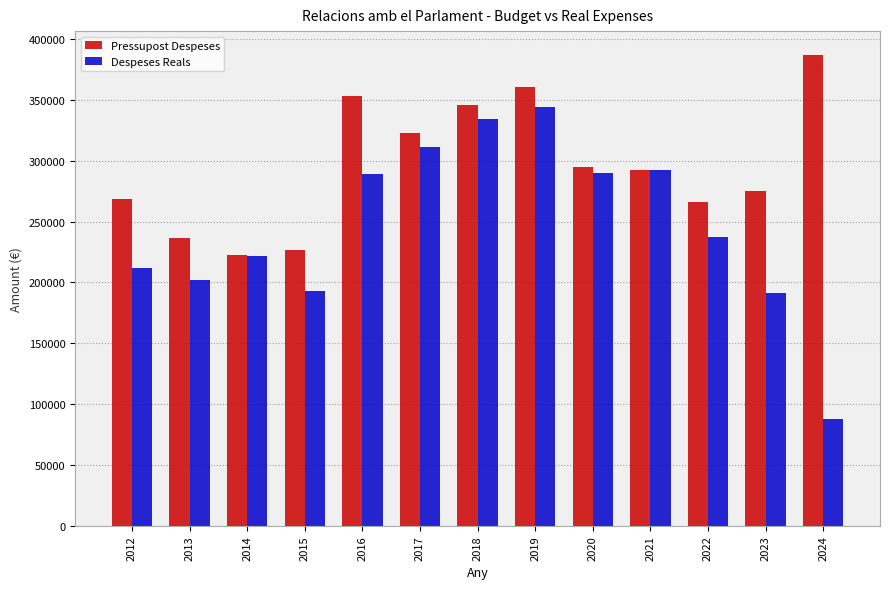

Read the Pressupost Despeses value at 2020.

294905.0